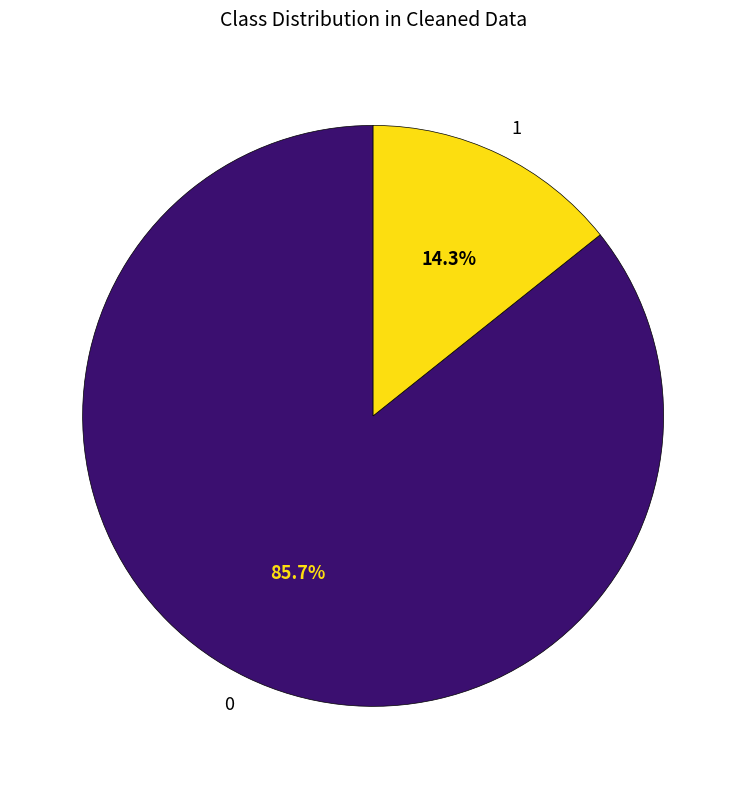

Is there a majority slice in this chart?

Yes